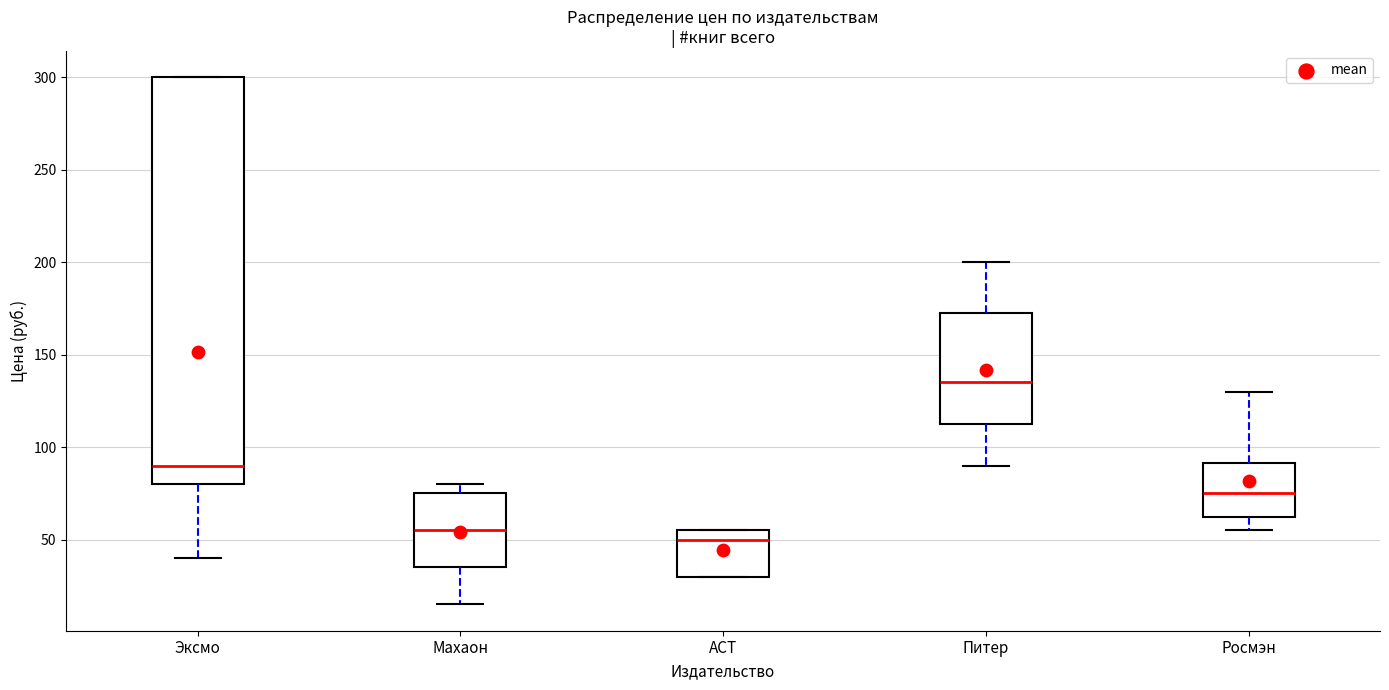

Which box has the highest median line?

Питер